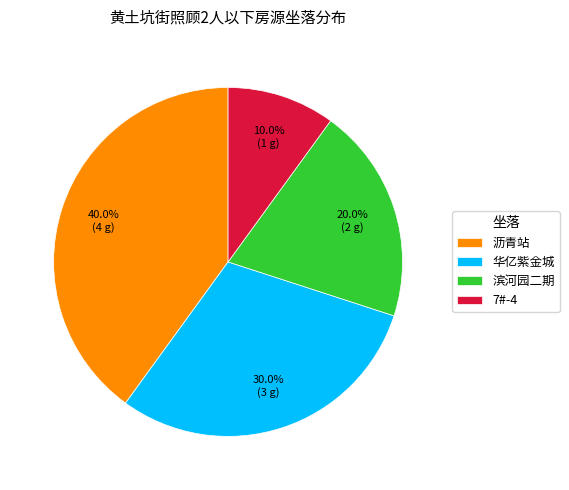

What percentage is the 滨河园二期 slice, to the nearest percent?

20%